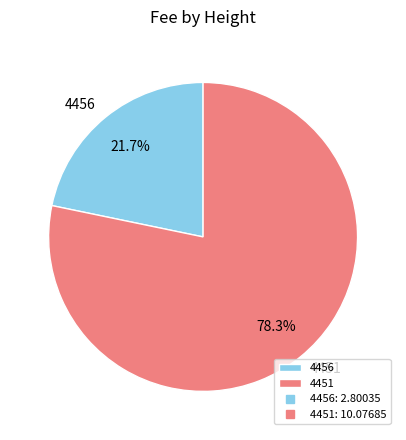

To the nearest percent, what is the difference between the largest and smallest slice percentages?

57%